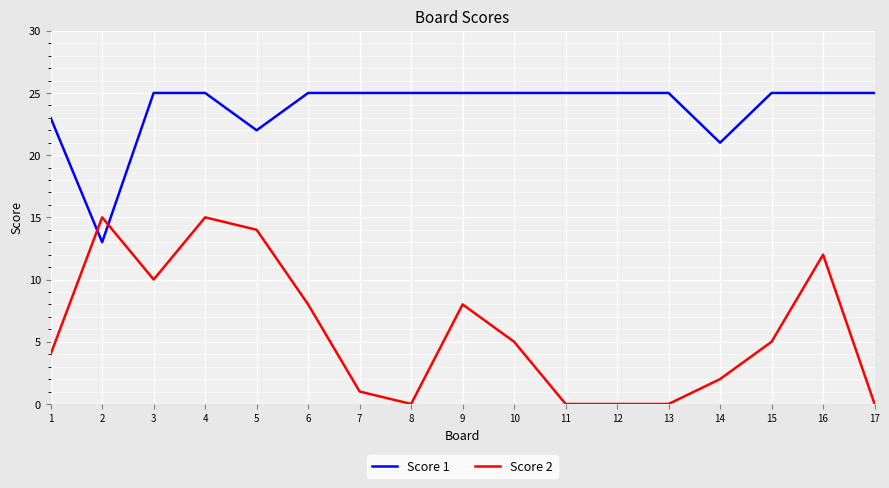

After their last crossing, which series has the higher values: Score 1 or Score 2?

Score 1